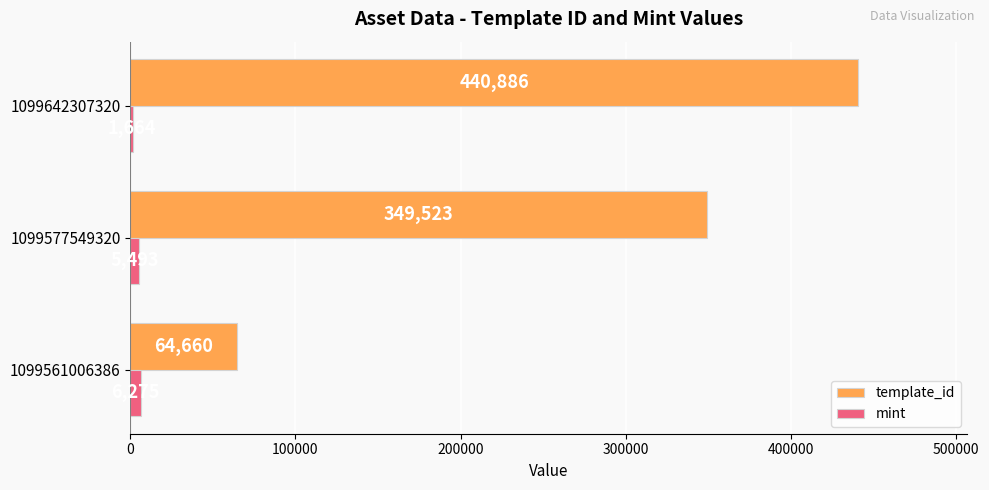

How many distinct data groups are displayed?

2